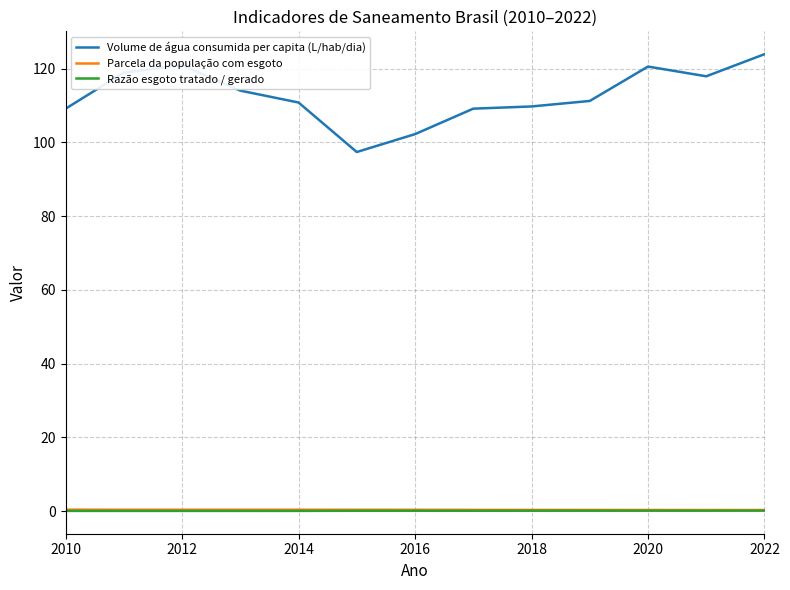

True or false: Razão esgoto tratado / gerado and Volume de água consumida per capita (L/hab/dia) cross at least once.

False